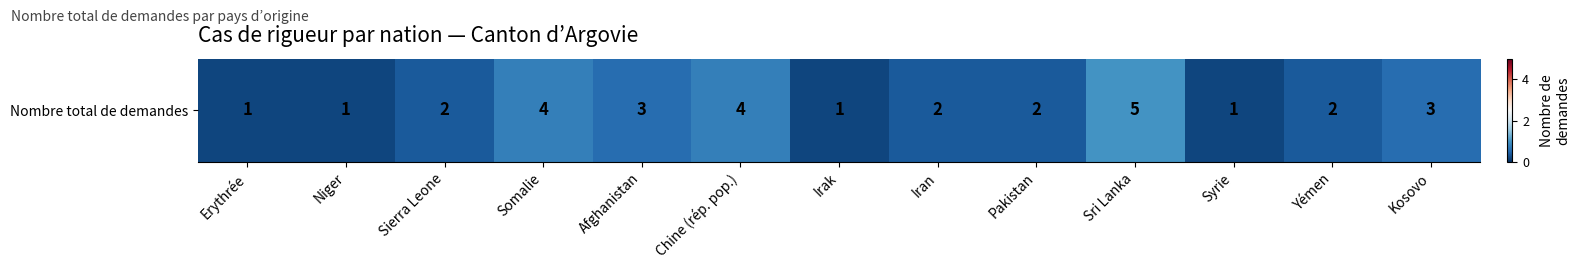

Is it true that the value at Niger is 0.3?

False